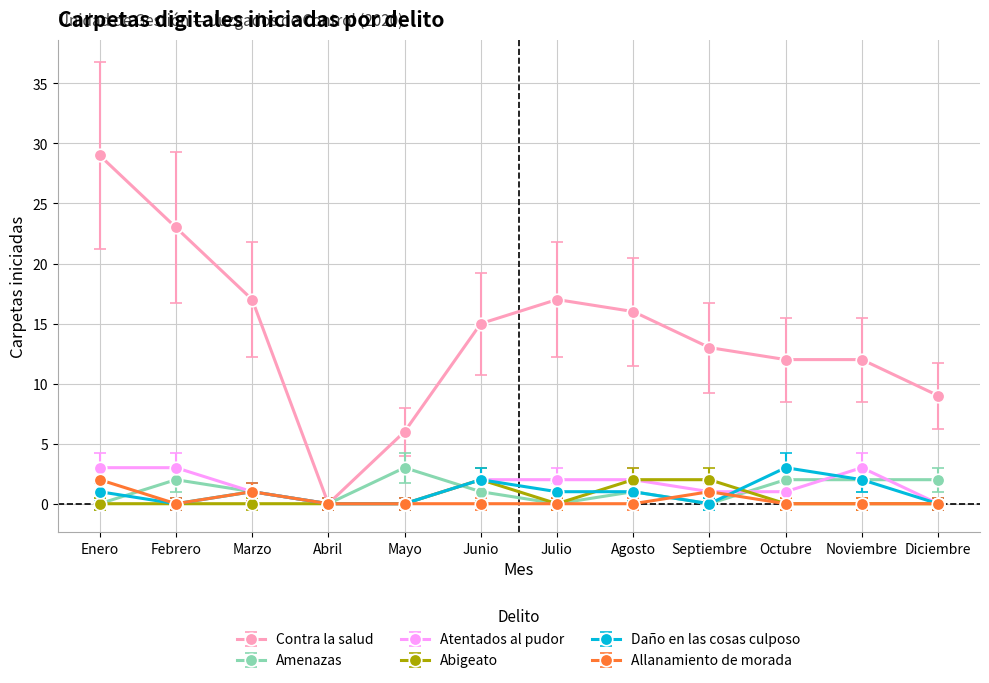

Is the value of Amenazas at Abril greater than the value of Contra la salud at Junio?

No